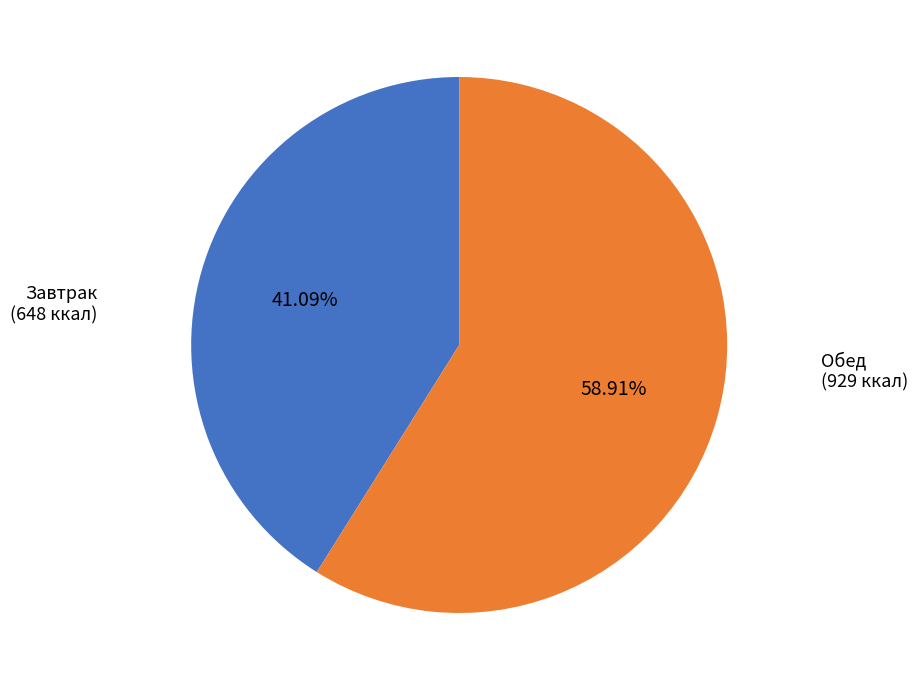

Is there a majority slice in this chart?

Yes